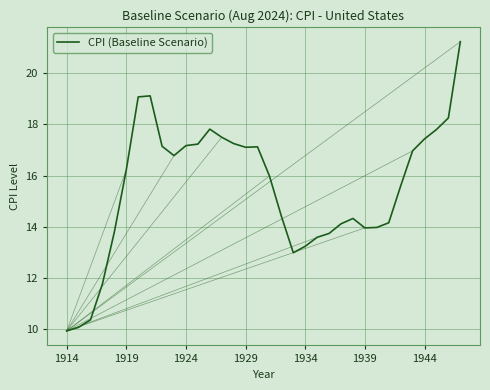

How many lines are shown in the chart?

1